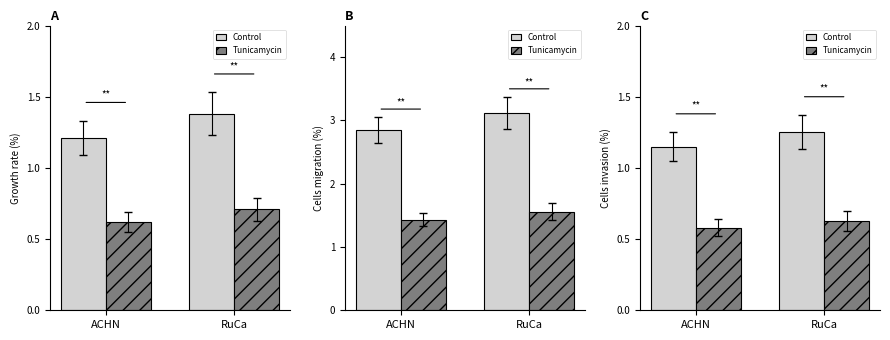

Rank the series by their average value, from lowest to highest.

Tunicamycin, Control